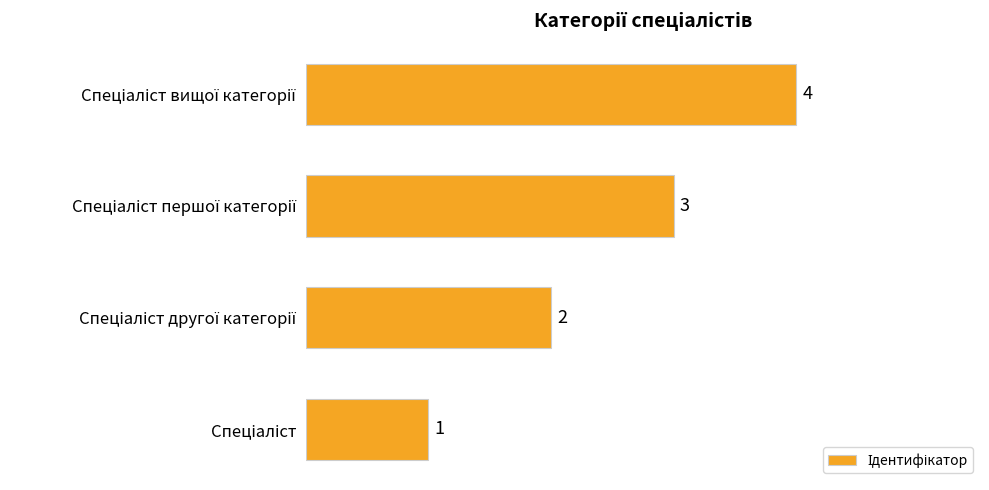

Count the values in the range 2 to 4.

3